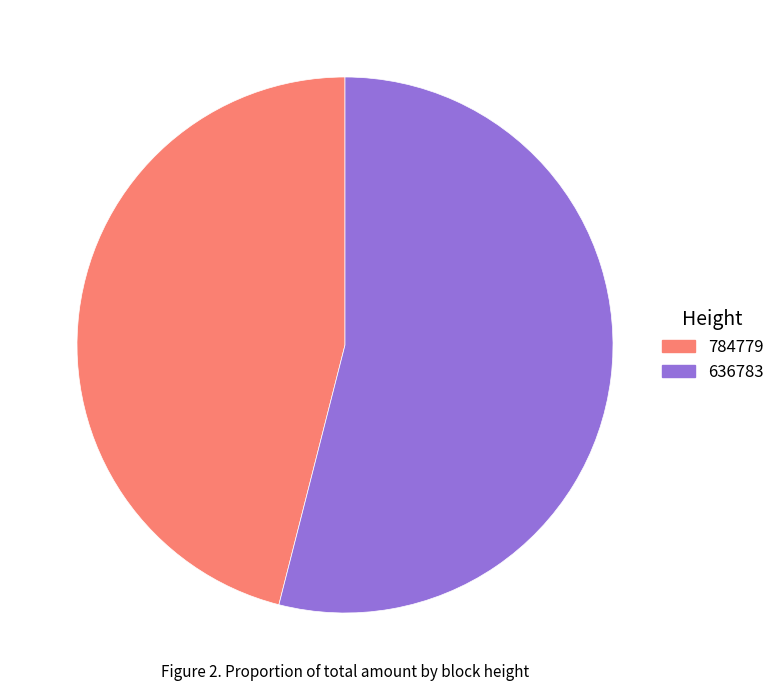

Which category has the biggest portion of the pie?

636783